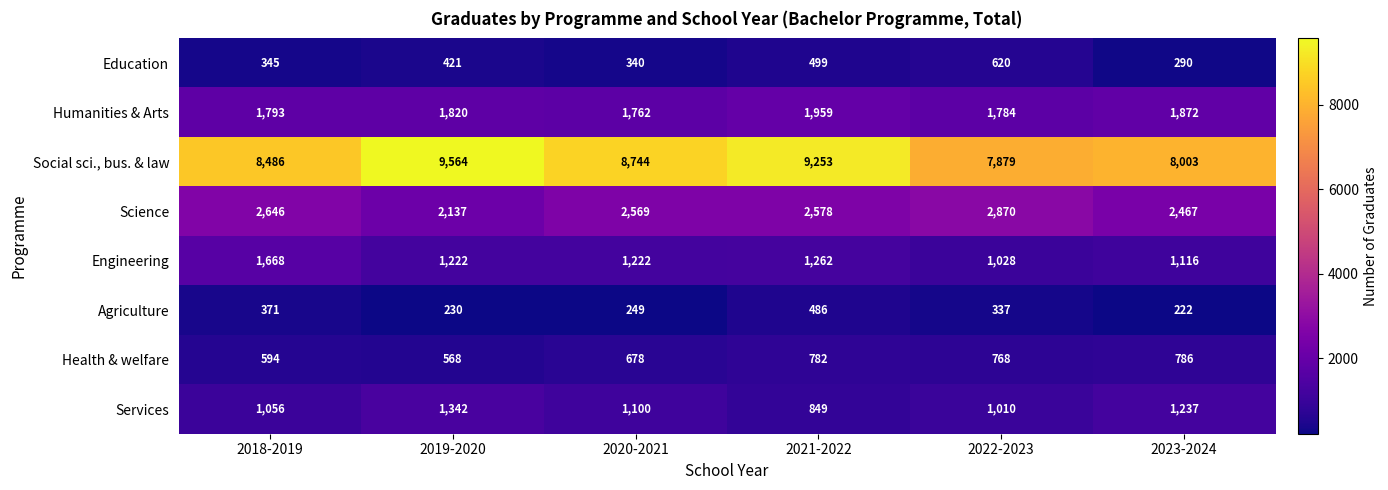

How many values in the Engineering series are below 1222?

2